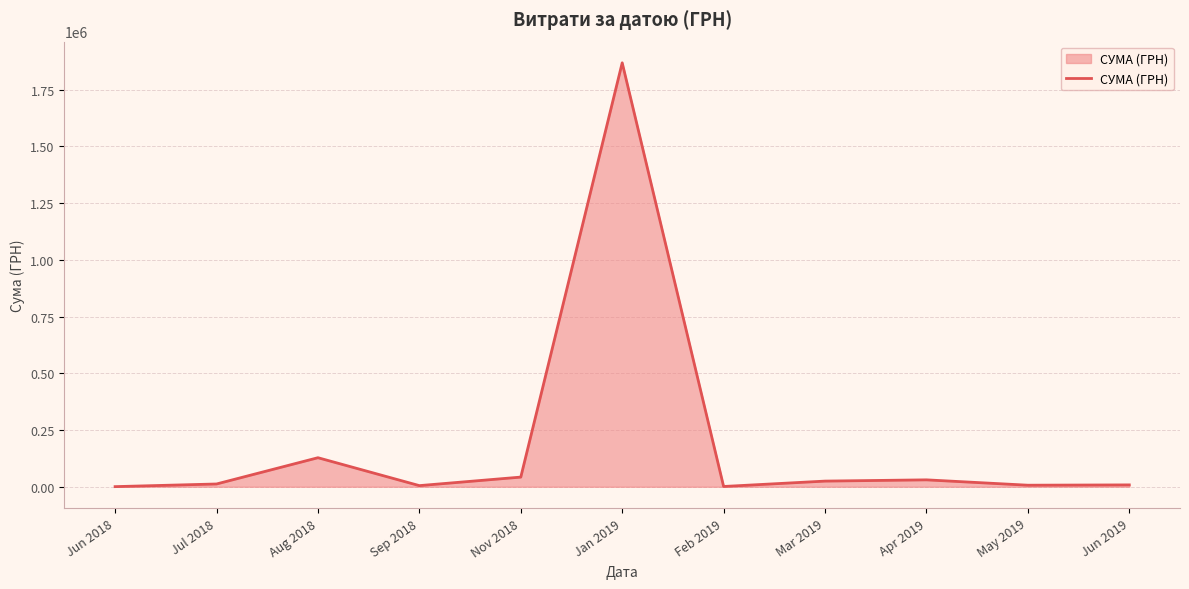

Where is the first local maximum?

Aug 2018